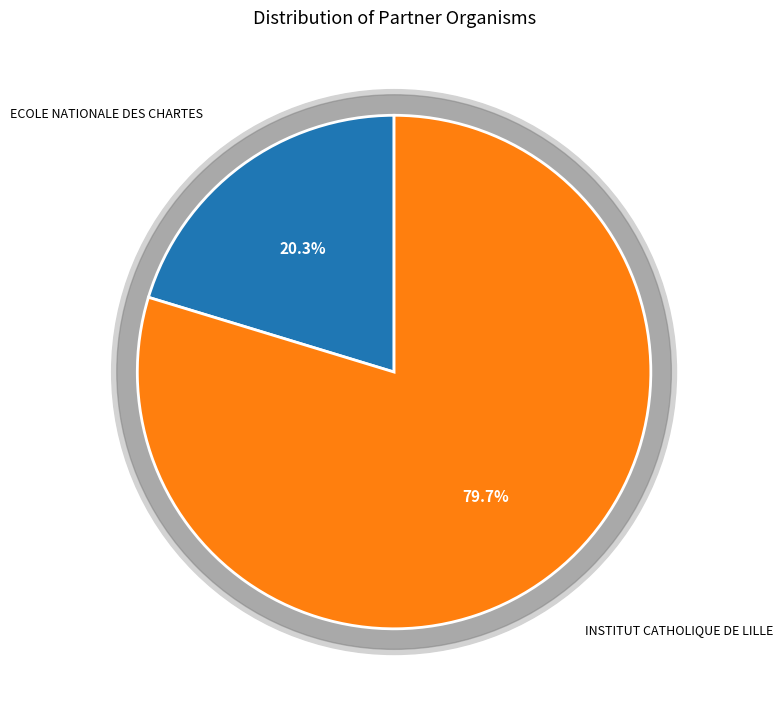

To the nearest percent, what is the difference between the INSTITUT CATHOLIQUE DE LILLE and ECOLE NATIONALE DES CHARTES slice percentages?

59%